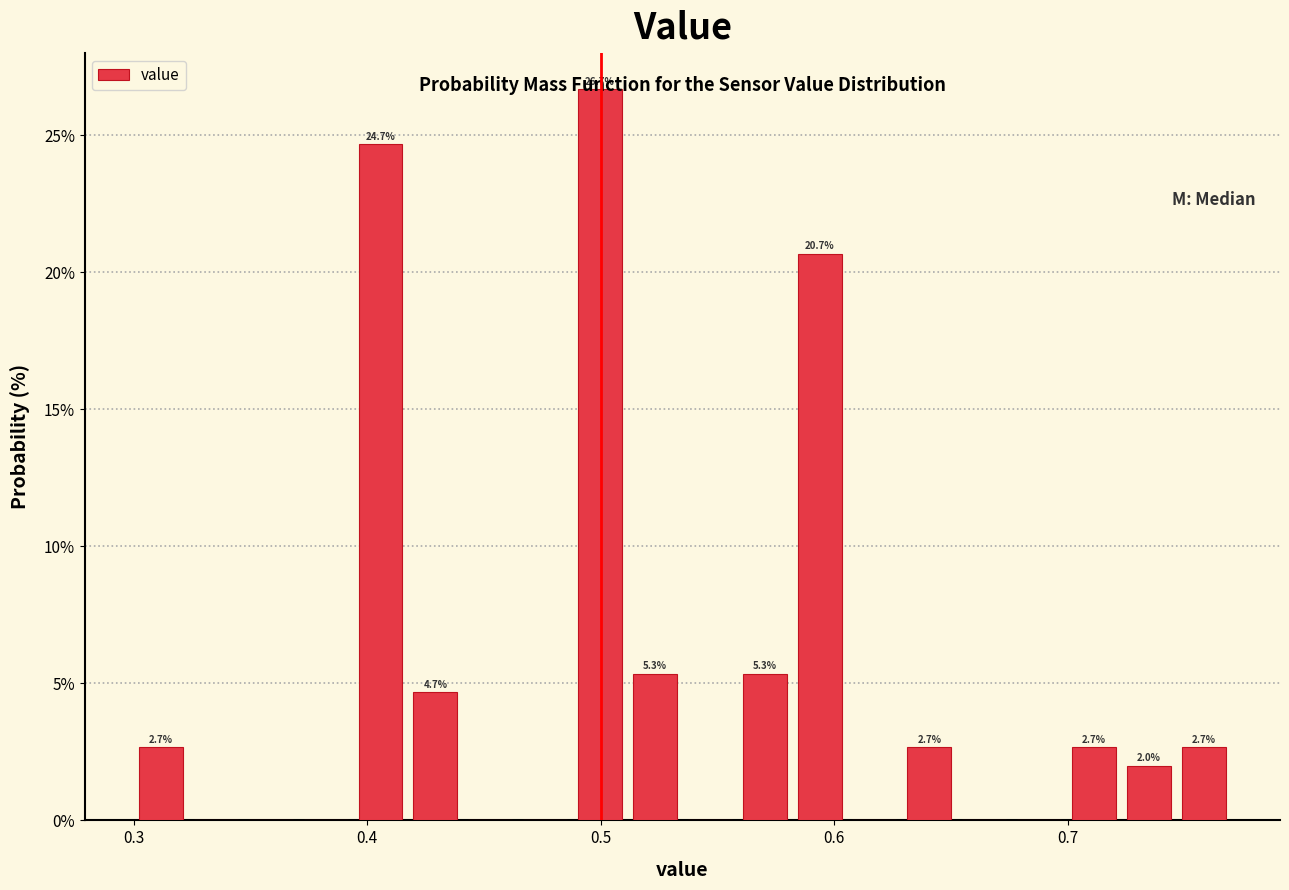

Around what value on the x-axis is the tallest bar? Give the approximate position of its centre, as read against the axis.

0.50